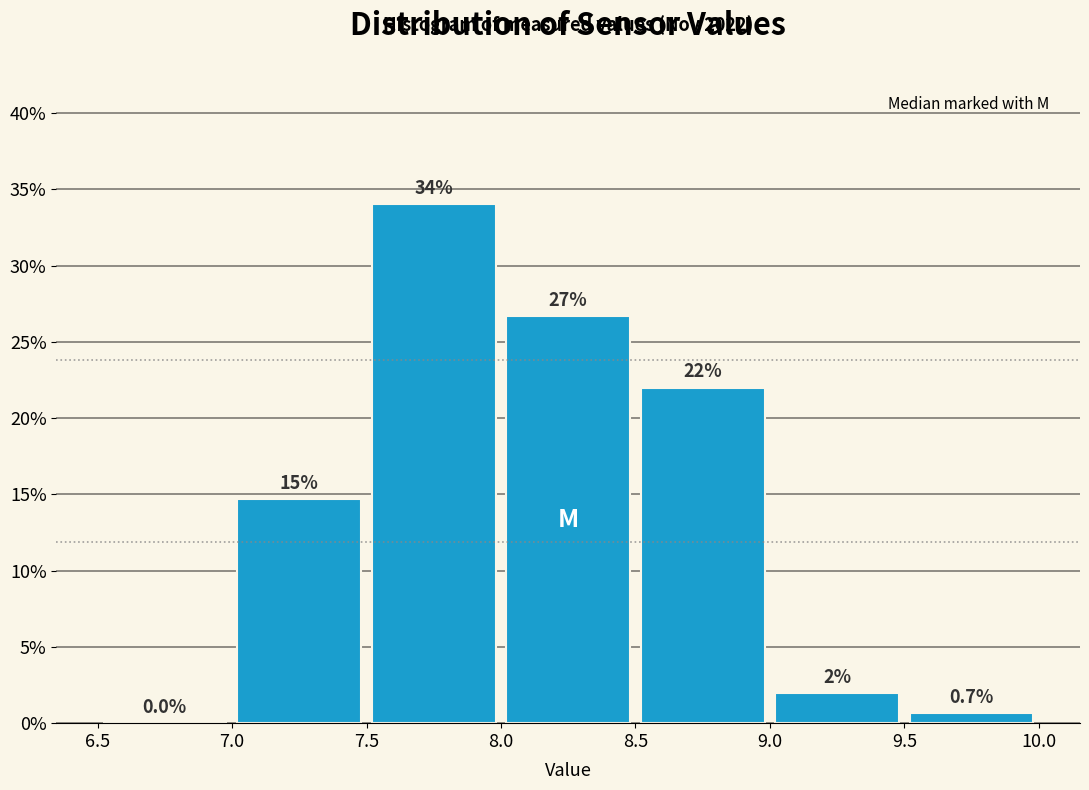

Which range on the x-axis has the tallest bar?

7.5 to 8.0